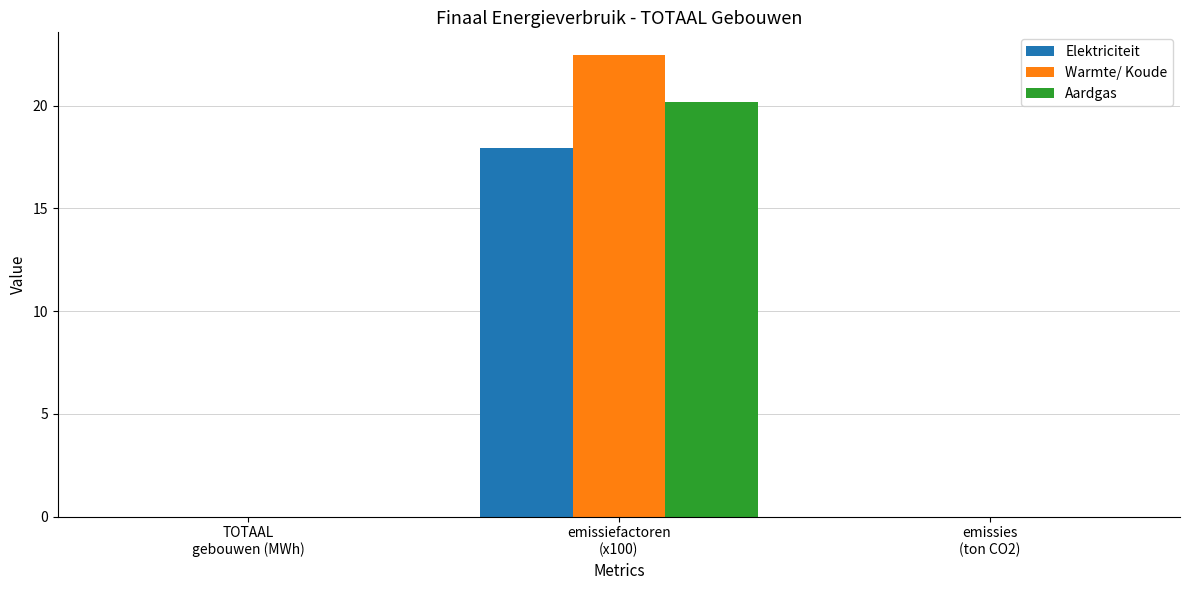

How many groups of bars are there?

3